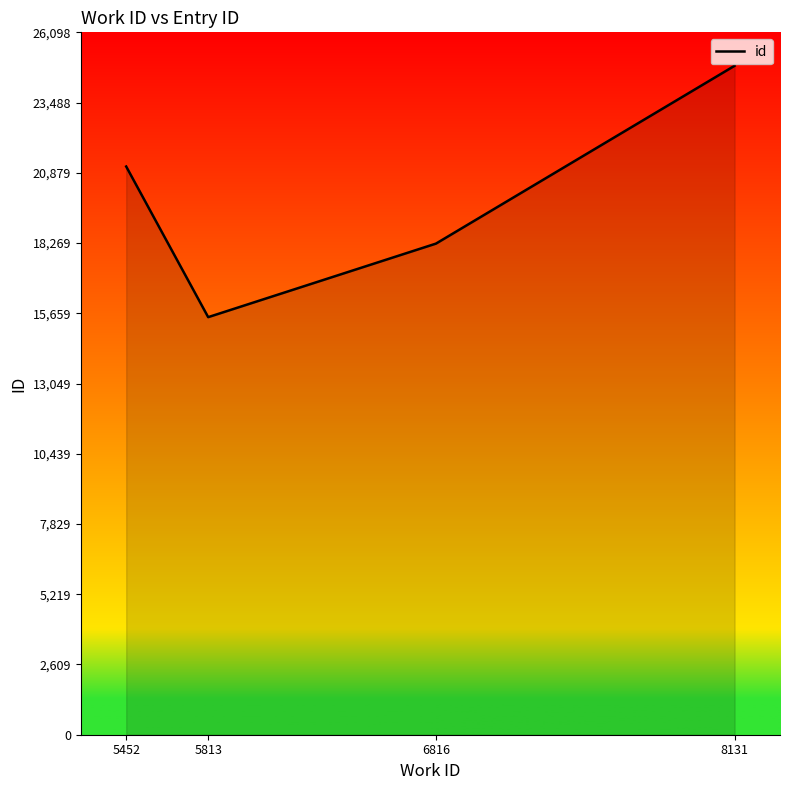

Where is the first local minimum?

5813